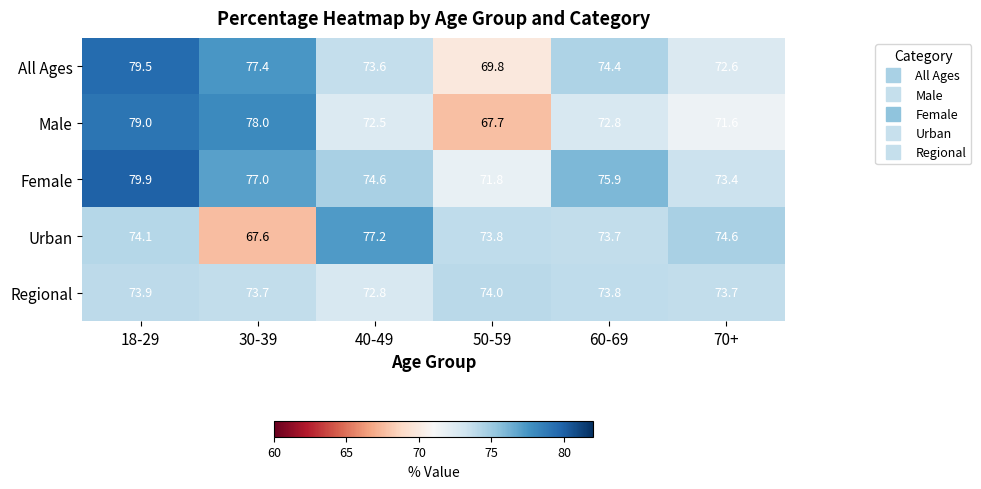

Is it true that Urban equals 118.9 at 70+?

False